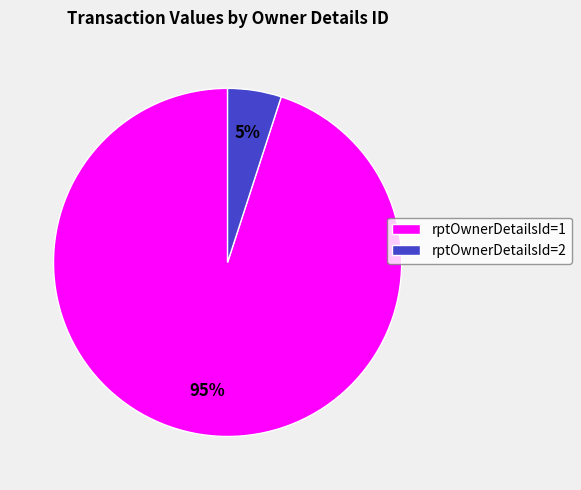

What is the smallest slice in the pie chart?

rptOwnerDetailsId=2